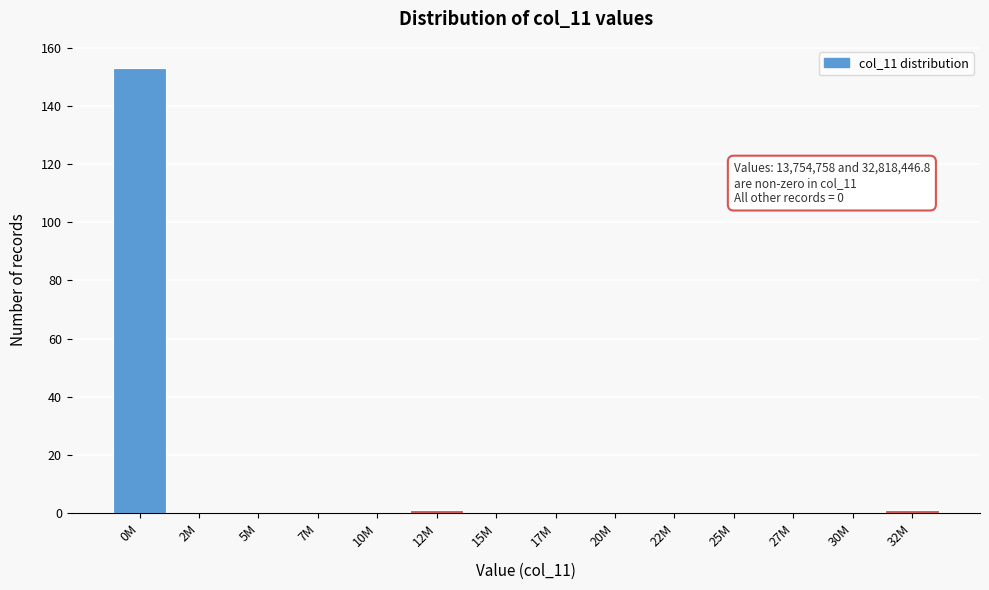

Reading left to right, list all the values displayed in this chart.

0M=153	2M=0	5M=0	7M=0	10M=0	12M=1	15M=0	17M=0	20M=0	22M=0	25M=0	27M=0	30M=0	32M=1